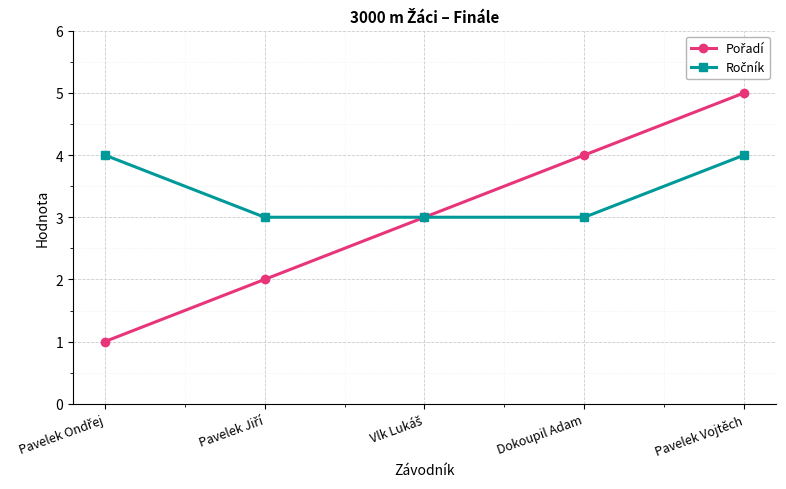

What is the maximum value shown in the chart?

5